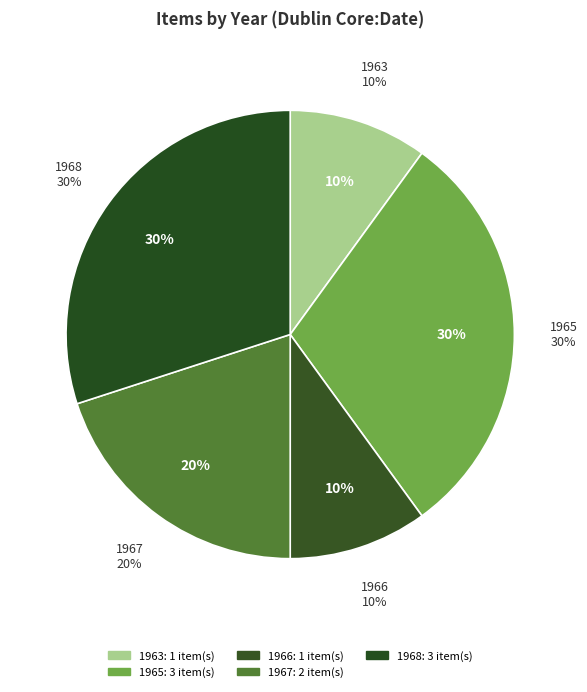

What is the change in value from 1963 to 1967?

+1